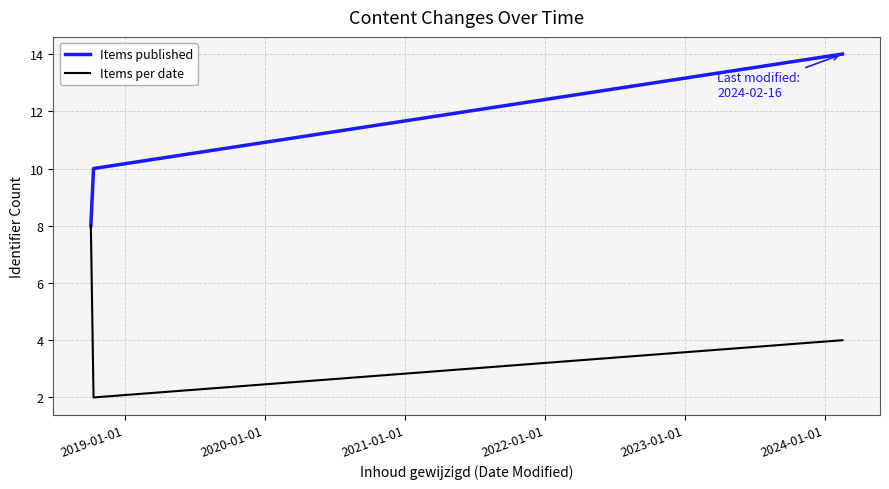

Which series has the largest total across all categories?

Items published